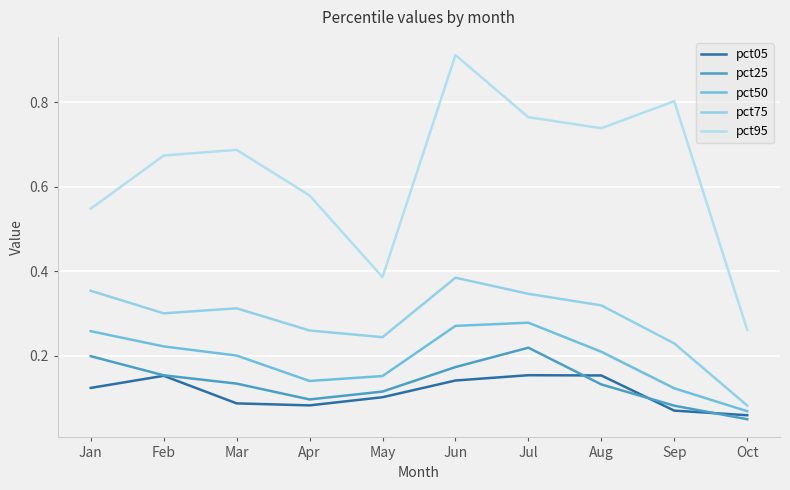

What are all the series names shown in the legend?

pct05, pct25, pct50, pct75, pct95